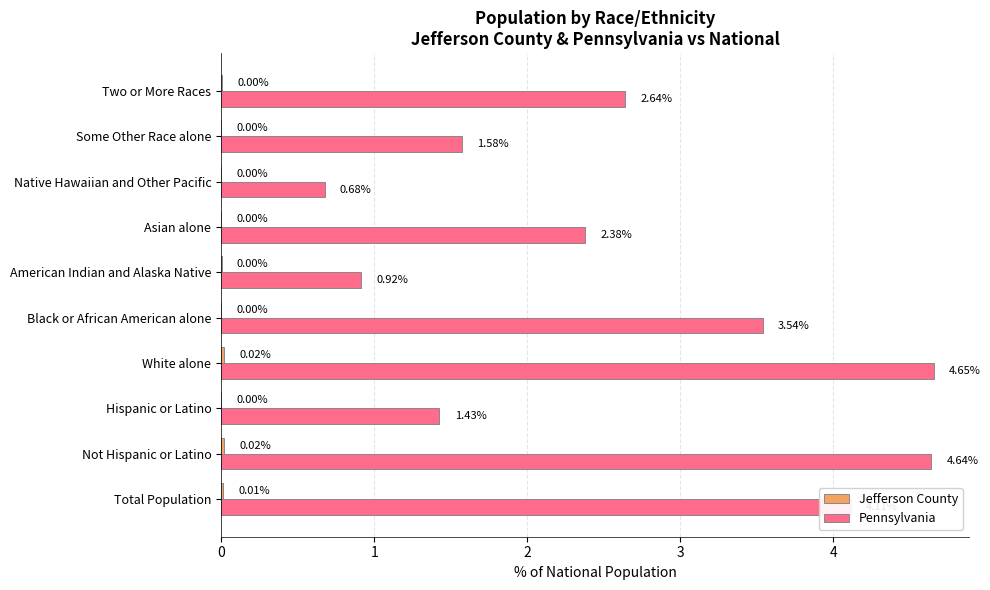

What is the sum of all Pennsylvania values?

26.6